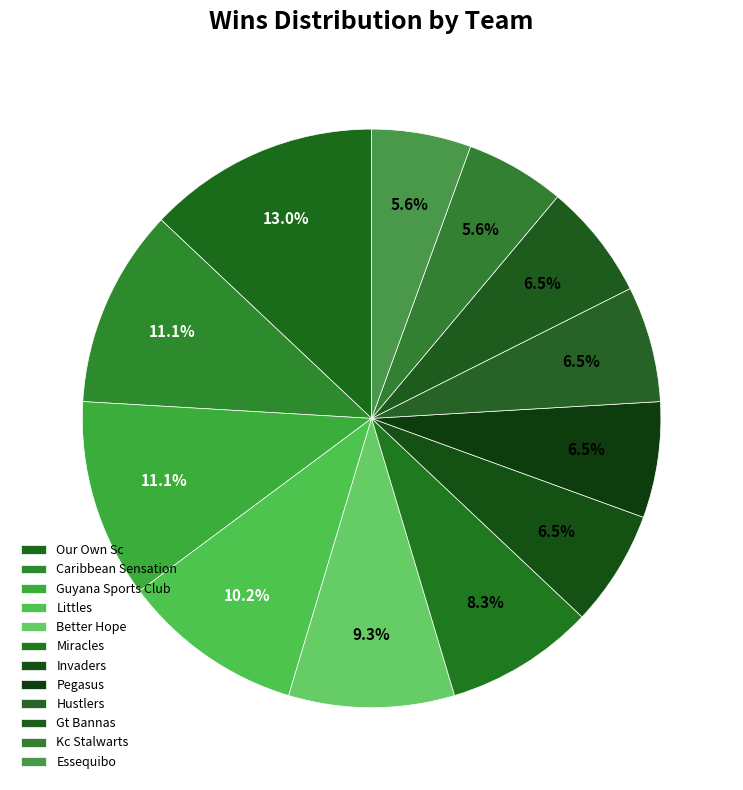

Which has a higher value, Essequibo or Invaders?

Invaders